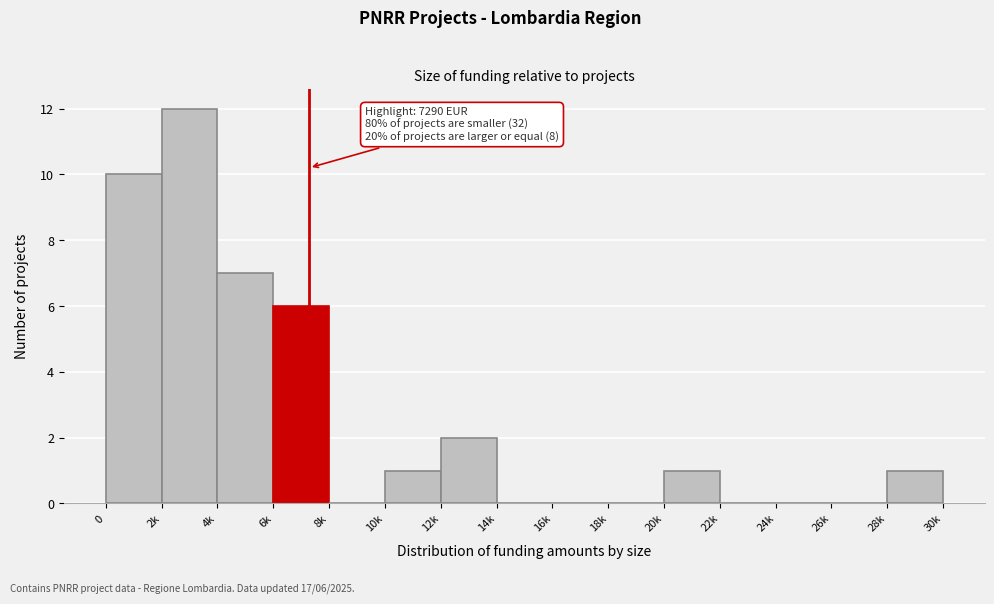

Reading right to left, transcribe all the data shown in this chart.

28k=1	26k=0	24k=0	22k=0	20k=1	18k=0	16k=0	14k=0	12k=2	10k=1	8k=0	6k=6	4k=7	2k=12	0=10